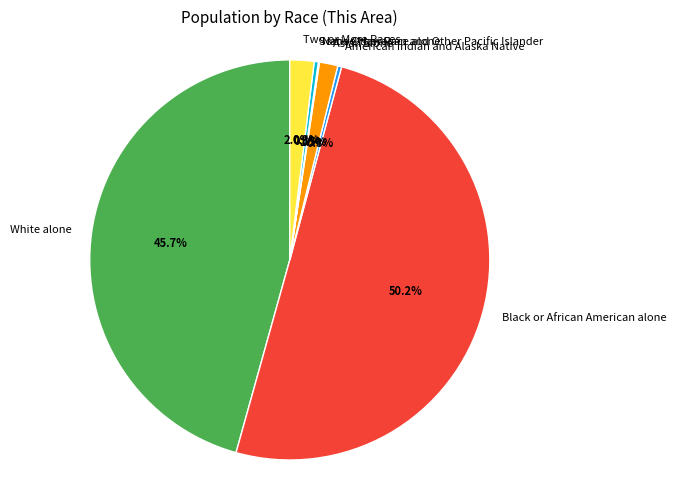

What percentage do American Indian and Alaska Native and Asian alone together represent?

1.8%